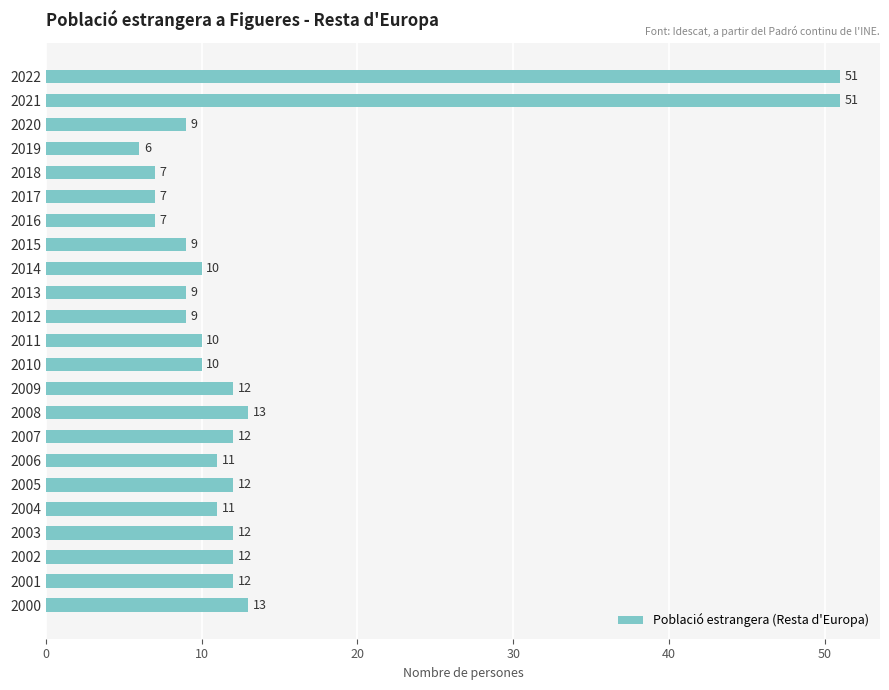

Are the bars grouped side by side (vs. stacked)?

No